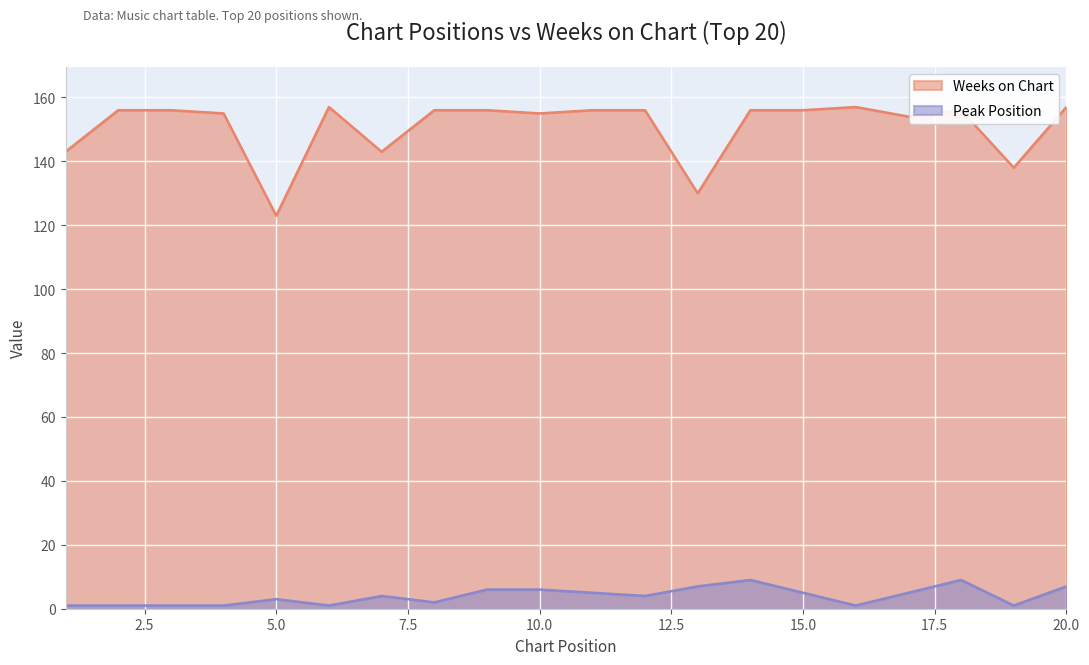

How many distinct data groups are displayed?

2